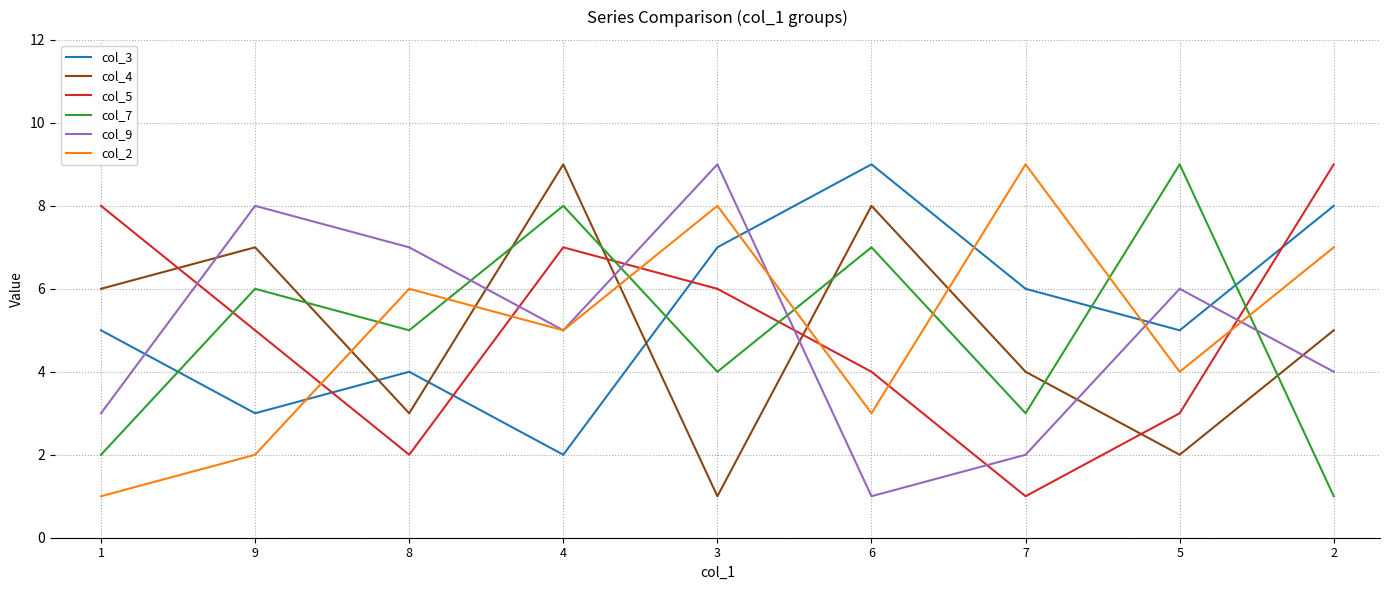

At which category is the sum across all series the highest?

4